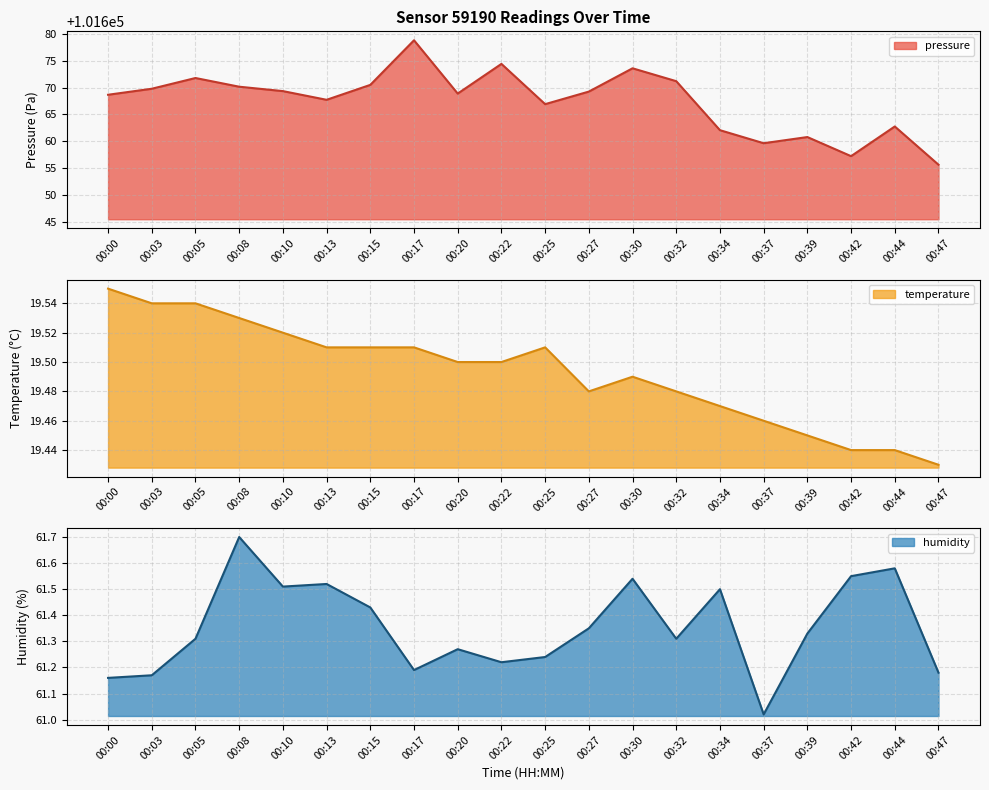

What is the sum of all humidity values?

1227.1